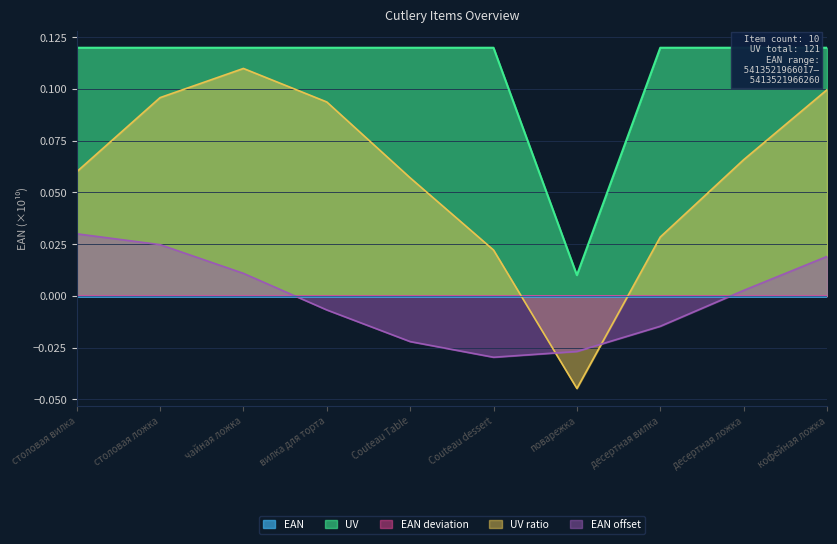

True or false: EAN and UV cross at least once.

False